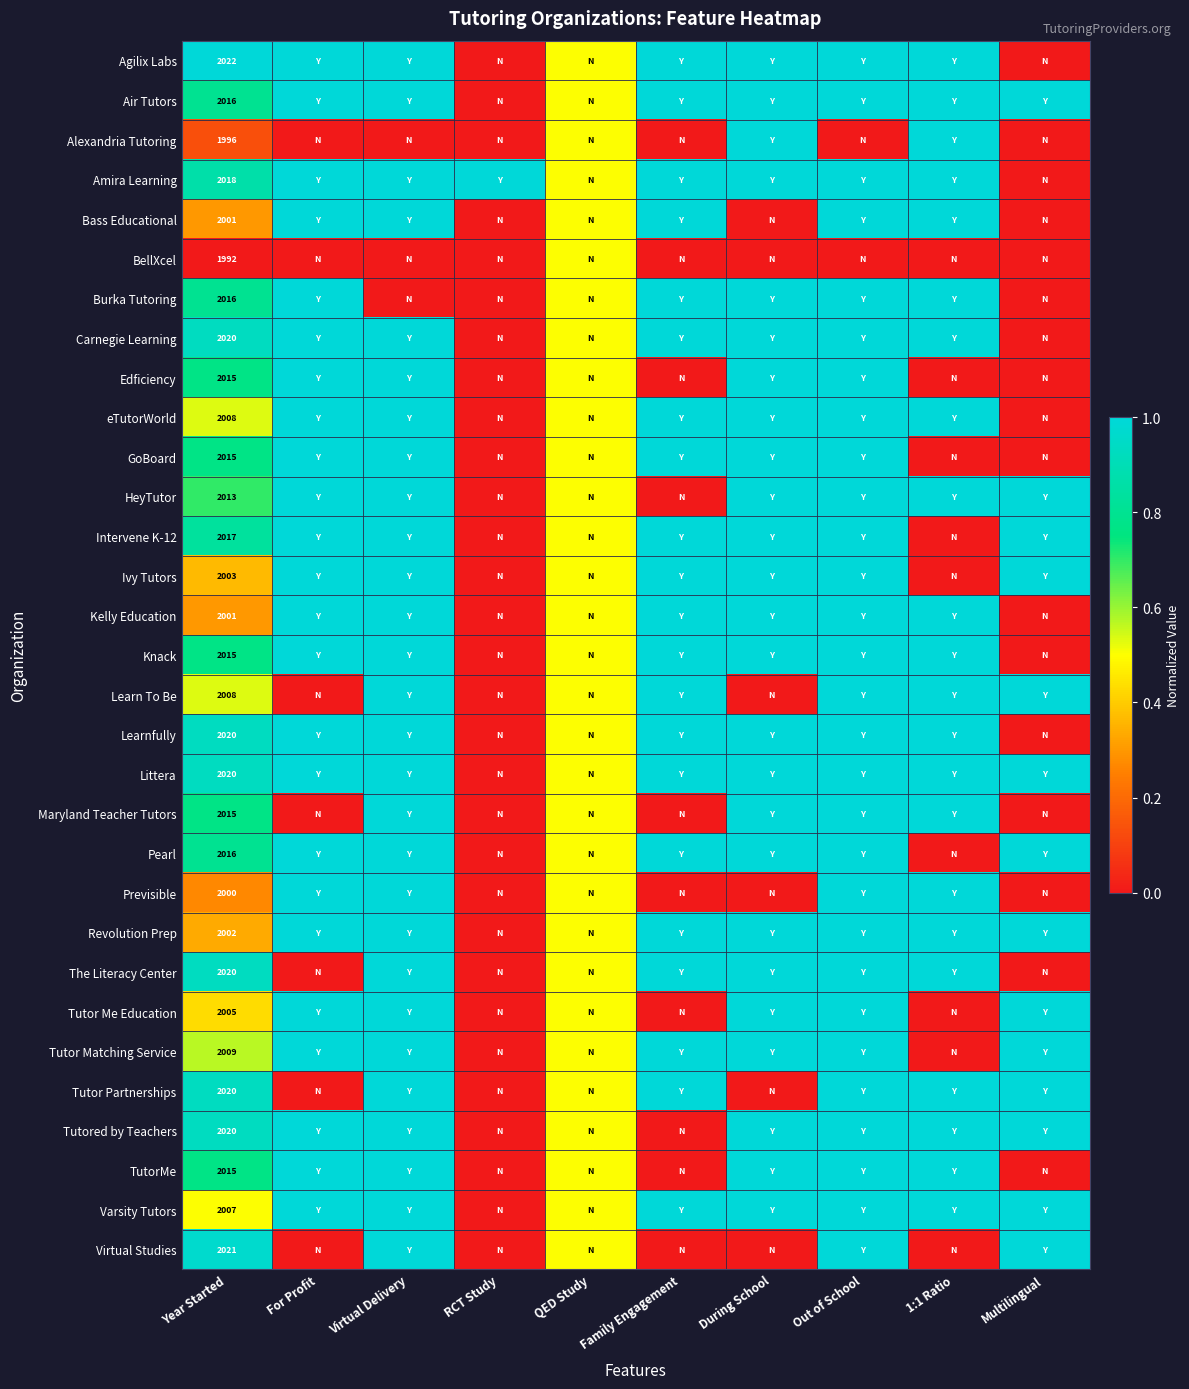

The Tutor Me Education series shows 911.0 at Year Started. True or false?

False